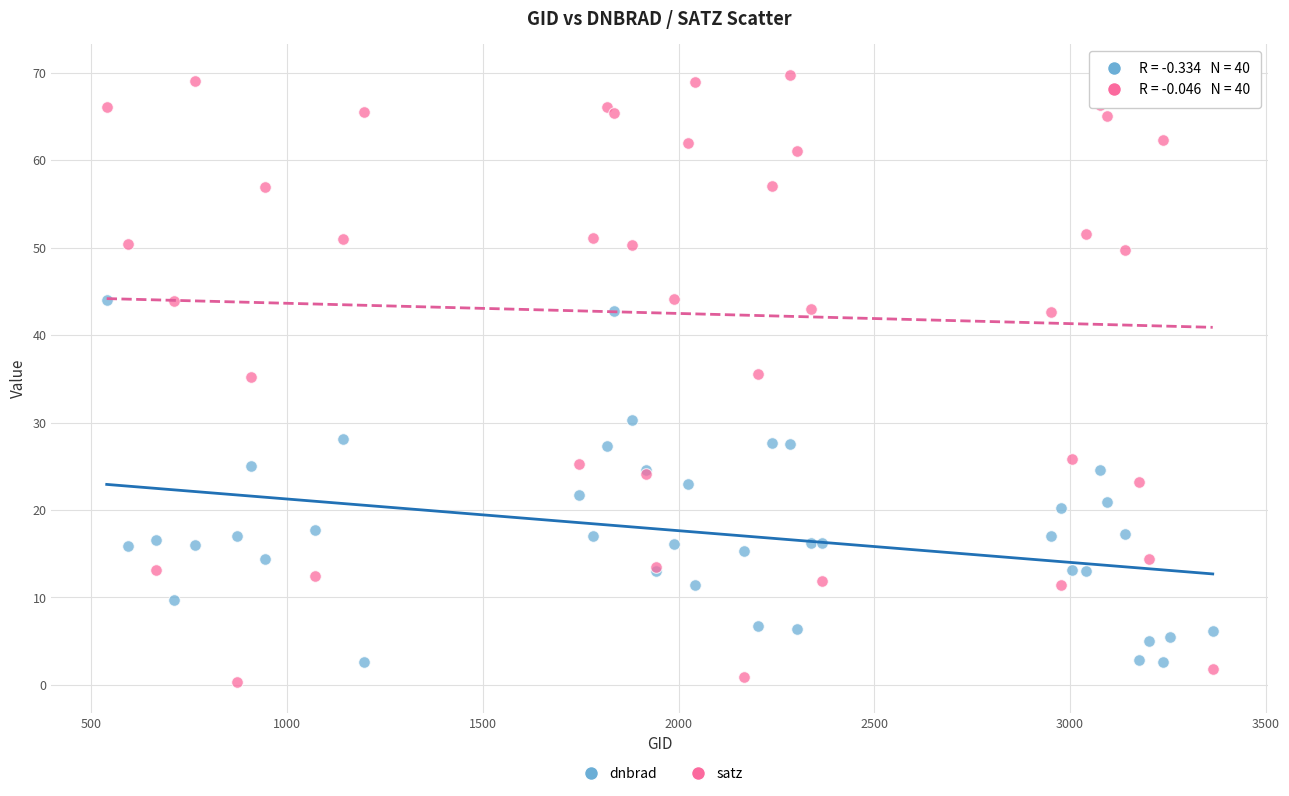

Which series has the largest Y range (max minus min)?

satz